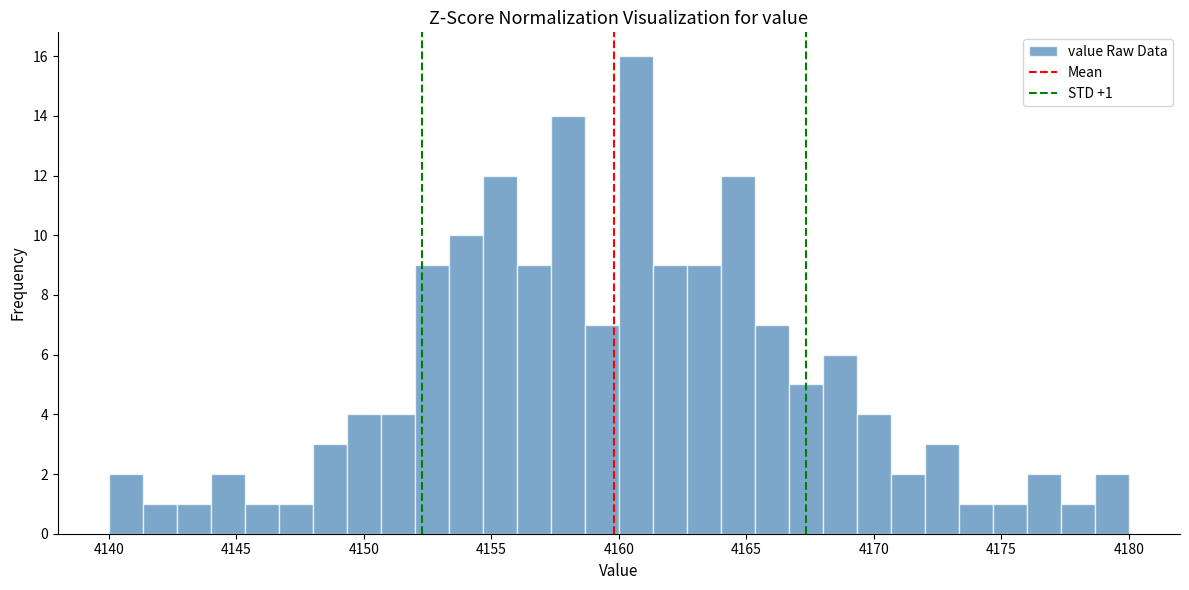

Around what value on the x-axis is the tallest bar? Give the approximate position of its centre, as read against the axis.

4160.5